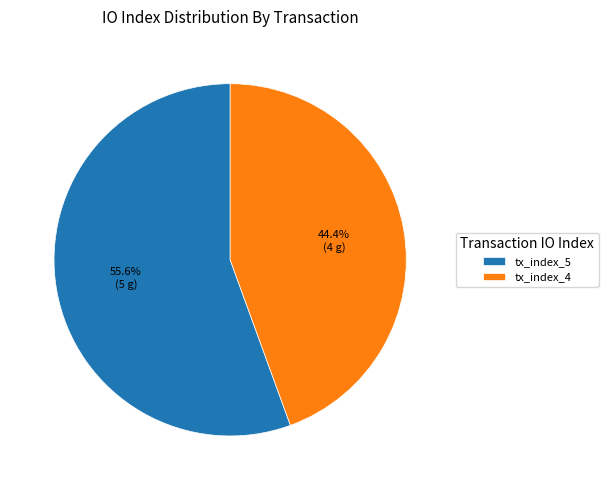

What percentage is the tx_index_5 slice, to the nearest percent?

56%